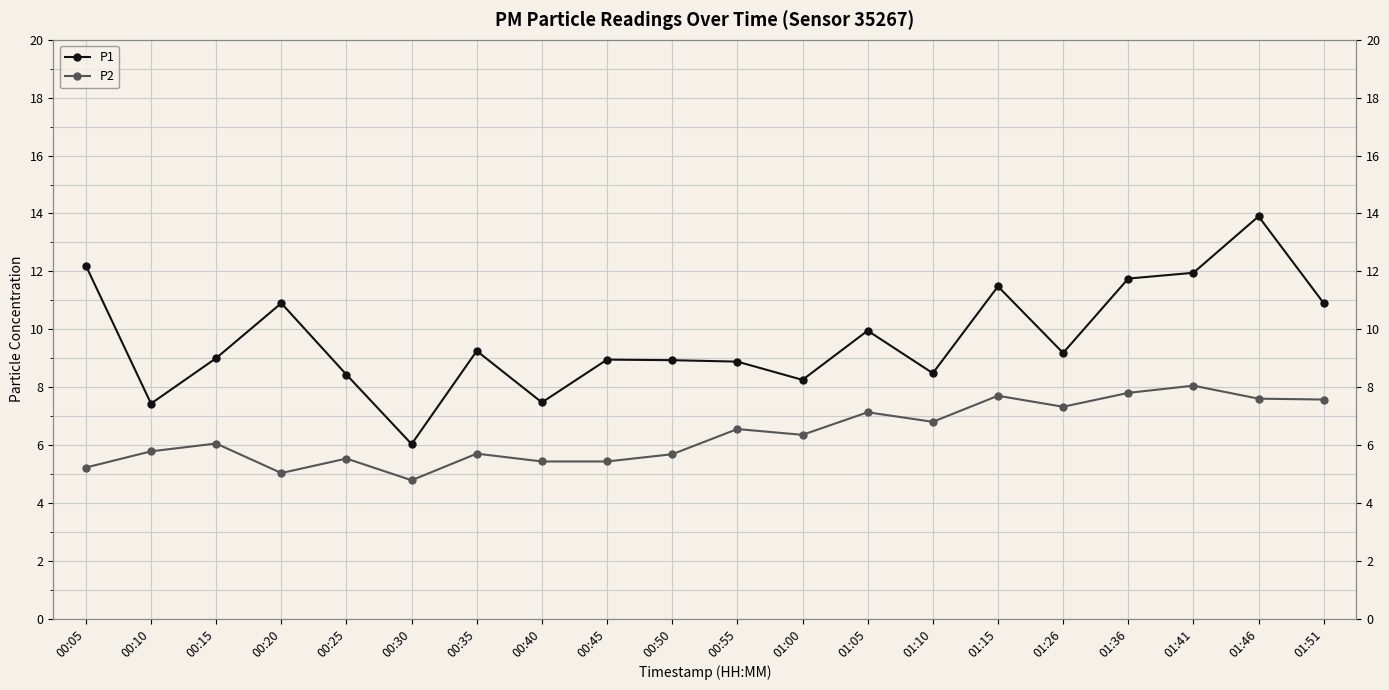

Between 00:05 and 00:30, which series saw the biggest shift?

P1